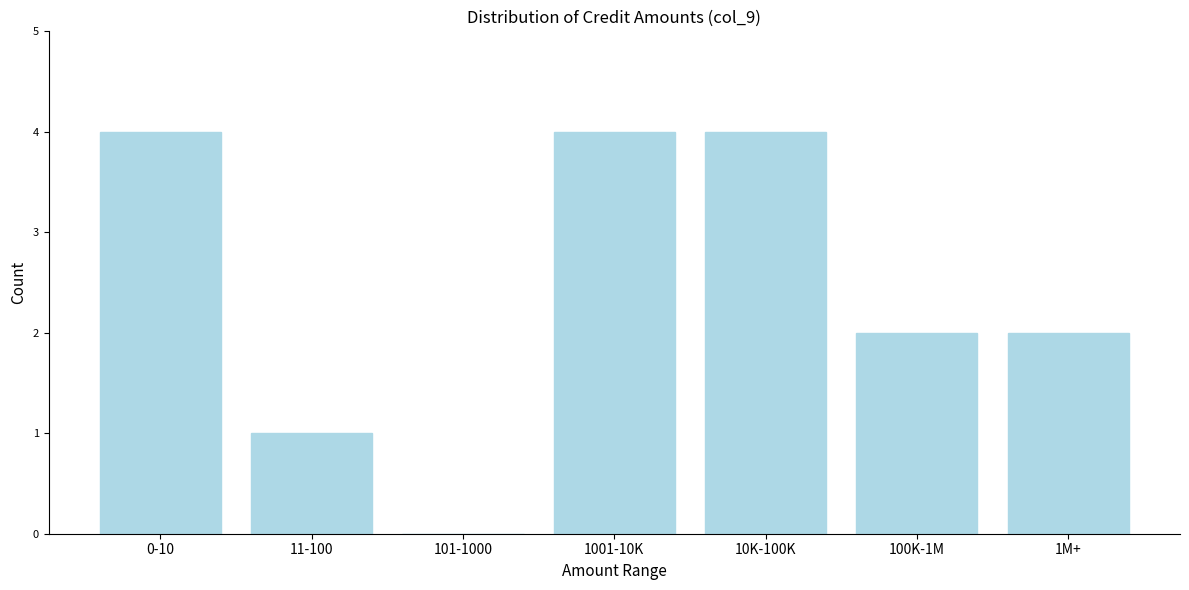

Reading right to left, what are all the values shown in this chart?

1M+=2	100K-1M=2	10K-100K=4	1001-10K=4	101-1000=0	11-100=1	0-10=4